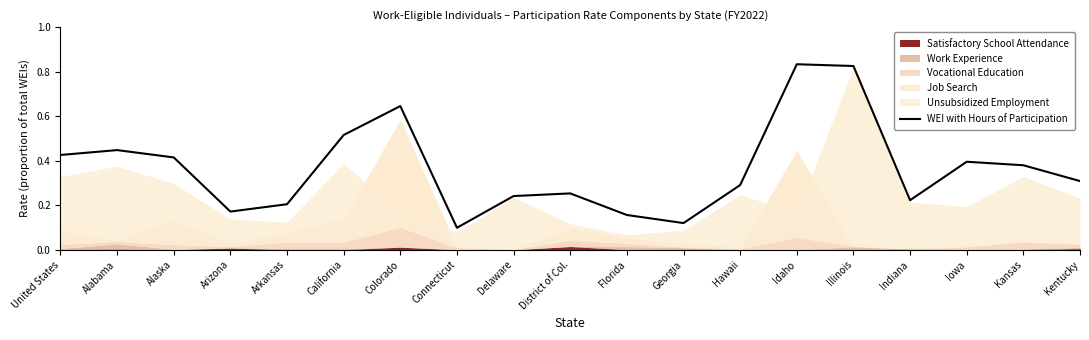

At which label is WEI with Hours of Participation closest to 0?

Connecticut